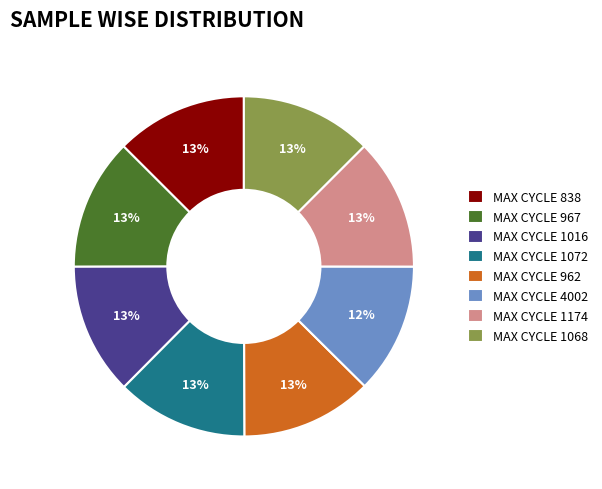

True or false: MAX CYCLE 1174 accounts for 13% of the total.

True